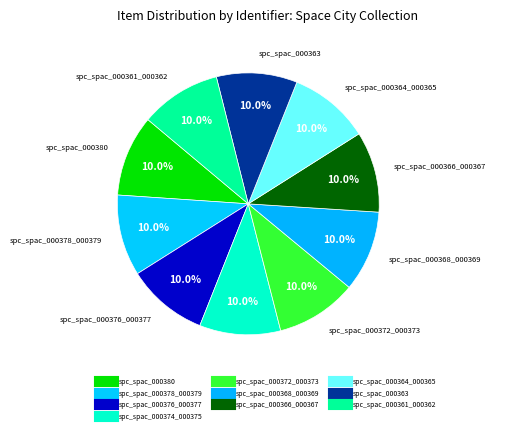

How many segments does this pie chart have?

10